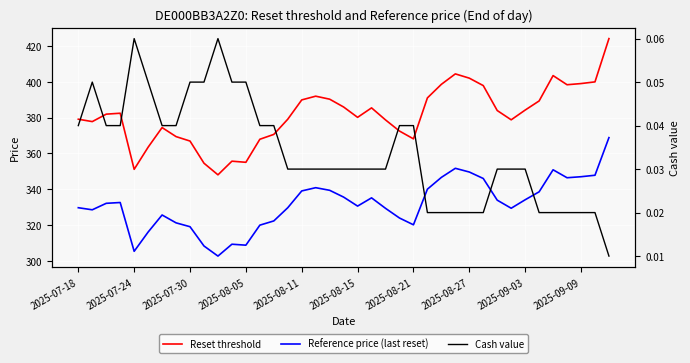

Reading right to left, what are all the values shown in this chart?

Reset threshold: 424.1	400.0	399.0	398.4	403.5	389.3	384.2	378.8	383.9	397.9	402.0	404.4	398.6	391.0	368.1	372.5	378.7	385.4	380.1	385.9	390.3	392.0	389.9	379.1	370.6	367.9	355.0	355.6	348.0	354.5	366.9	369.4	374.4	363.5	351.1	382.4	381.9	377.8	379.1
Reference price (last reset): 368.8	347.8	347.0	346.4	350.8	338.5	334.1	329.4	333.9	346.0	349.6	351.7	346.6	340.0	320.1	323.9	329.3	335.2	330.6	335.6	339.4	340.8	339.0	329.6	322.3	319.9	308.7	309.3	302.6	308.3	319.0	321.2	325.6	316.1	305.3	332.6	332.1	328.5	329.6
Cash value: 0.0	0.0	0.0	0.0	0.0	0.0	0.0	0.0	0.0	0.0	0.0	0.0	0.0	0.0	0.0	0.0	0.0	0.0	0.0	0.0	0.0	0.0	0.0	0.0	0.0	0.0	0.1	0.1	0.1	0.1	0.1	0.0	0.0	0.1	0.1	0.0	0.0	0.1	0.0